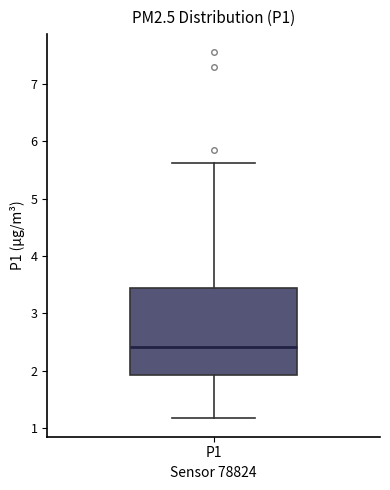

Read this box plot against the y-axis: the position of the median line, the range covered by the box, and the ends of both whiskers. The values are not printed on the chart, so give them approximately, as read against the axis.

median 2.4, box 1.9 to 3.4, whiskers 1.2 to 5.6